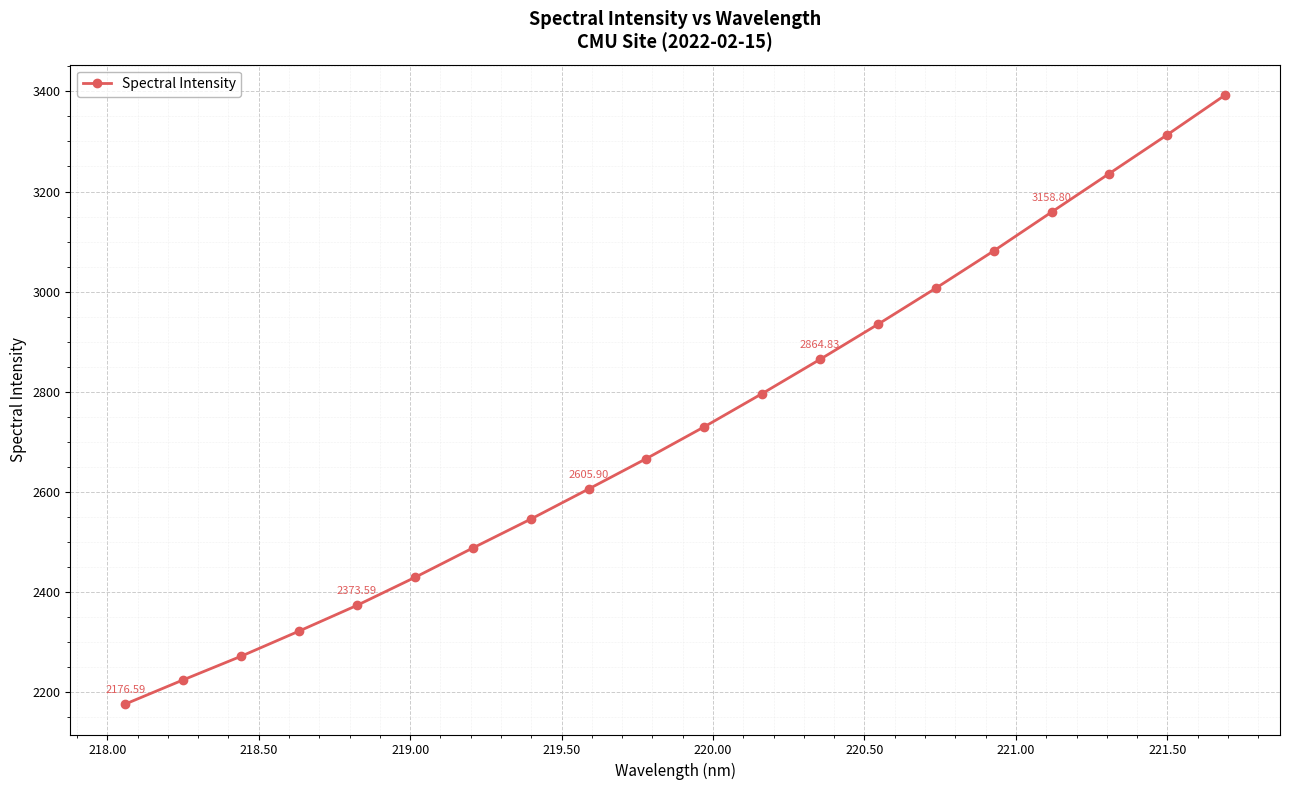

What is the difference between the second highest and minimum values?

1136.6